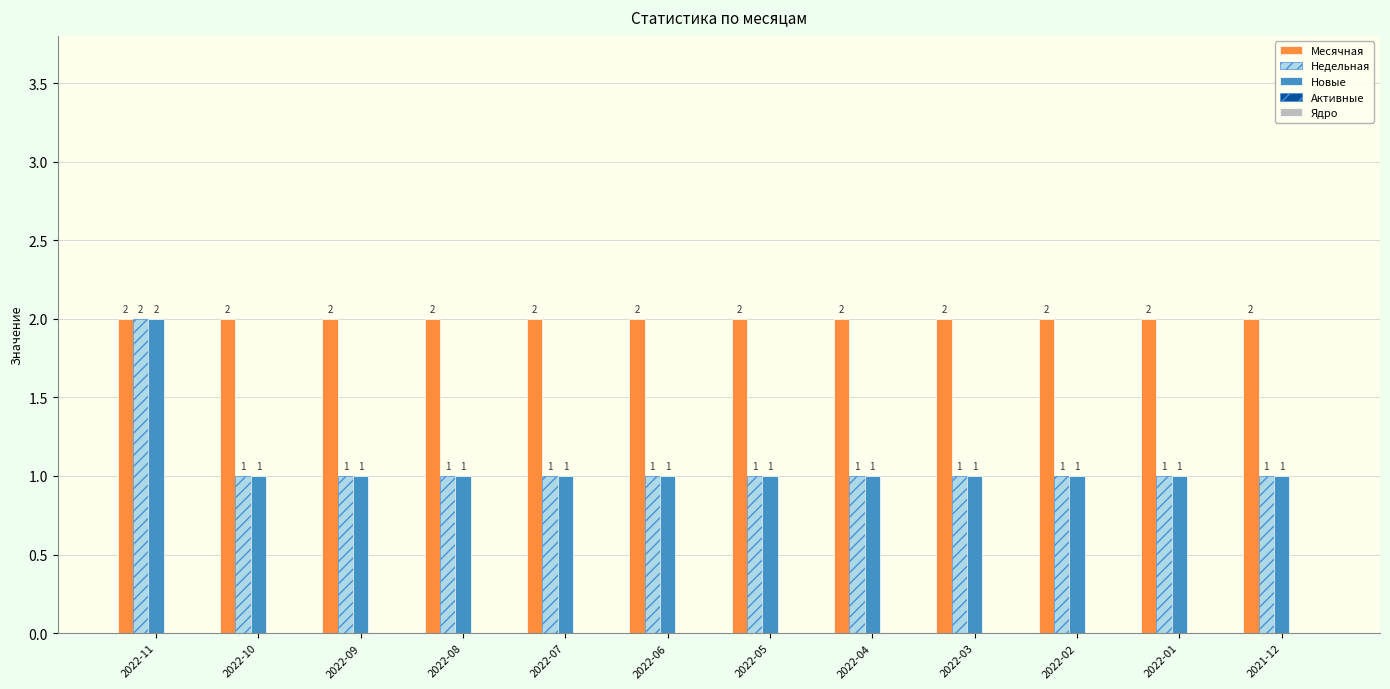

The value of Недельная at 2022-01 is 1. True or false?

True